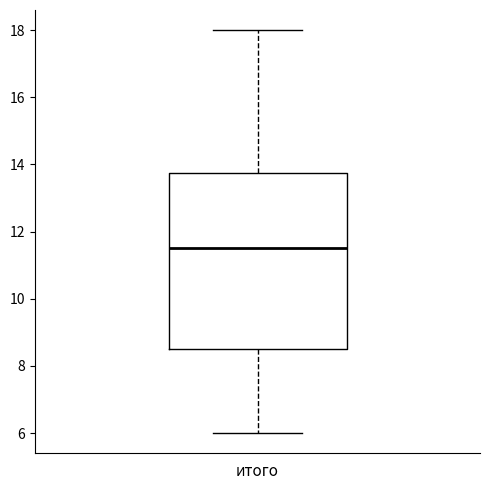

Transcribe this box plot: give where the median line is, the range the box spans, and where the two whiskers end, as read against the y-axis. The values are not printed on the chart, so give them approximately, as read against the axis.

median 11.6, box 8.6 to 13.8, whiskers 6.0 to 18.0